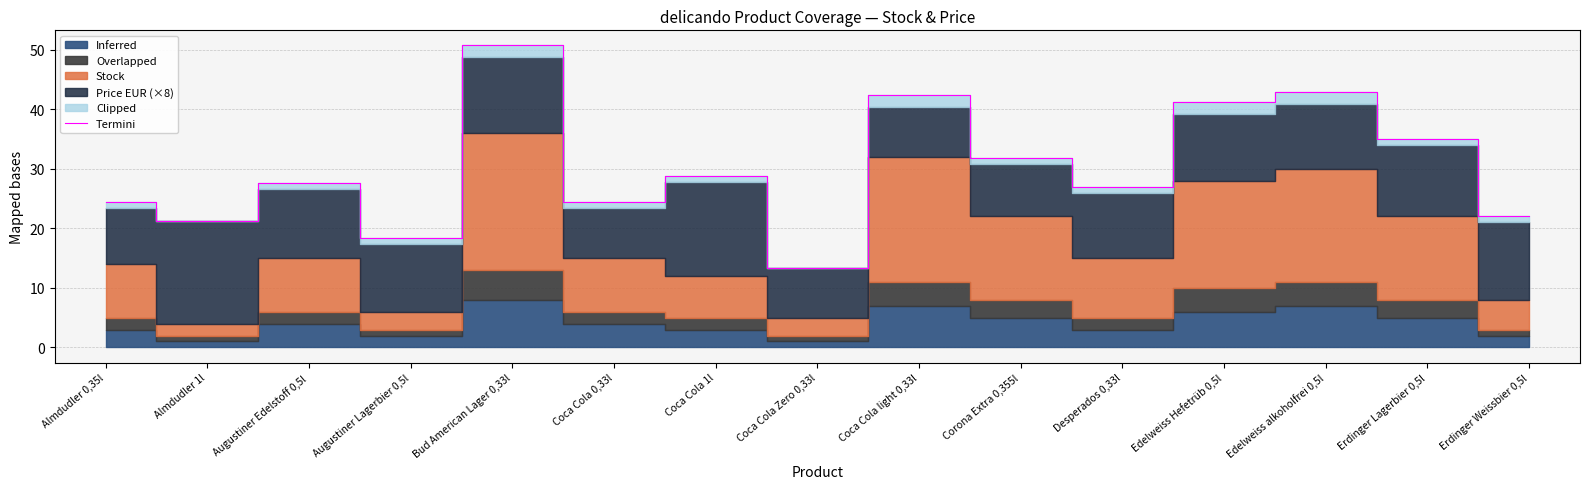

Read the value at Erdinger Weissbier 0,5l.

22.1